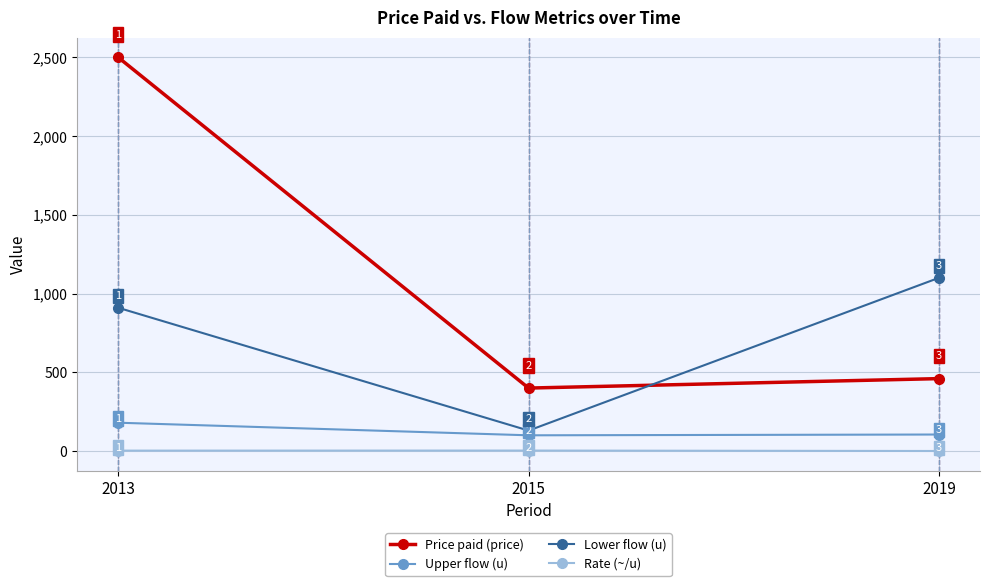

True or false: Price paid (price) has a value of 620.3 at 2013.

False